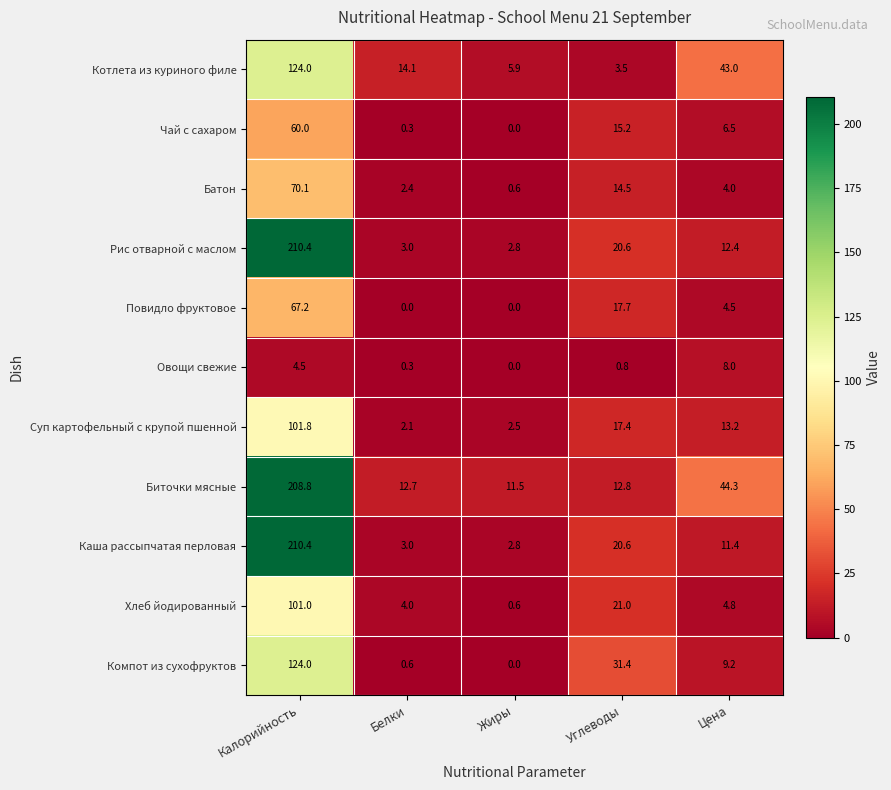

List the labels in order of Рис отварной с маслом value, smallest first.

Жиры, Белки, Цена, Углеводы, Калорийность